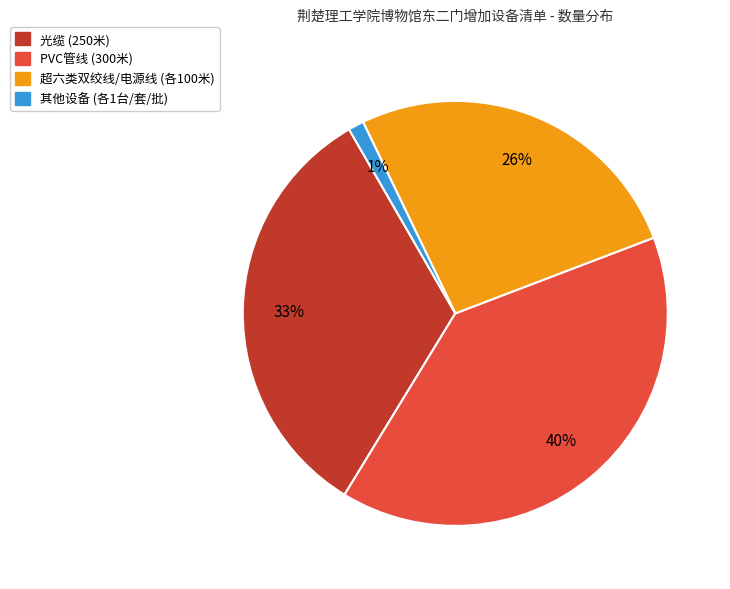

Which category has the smallest portion of the pie?

其他设备 (各1台/套/批)